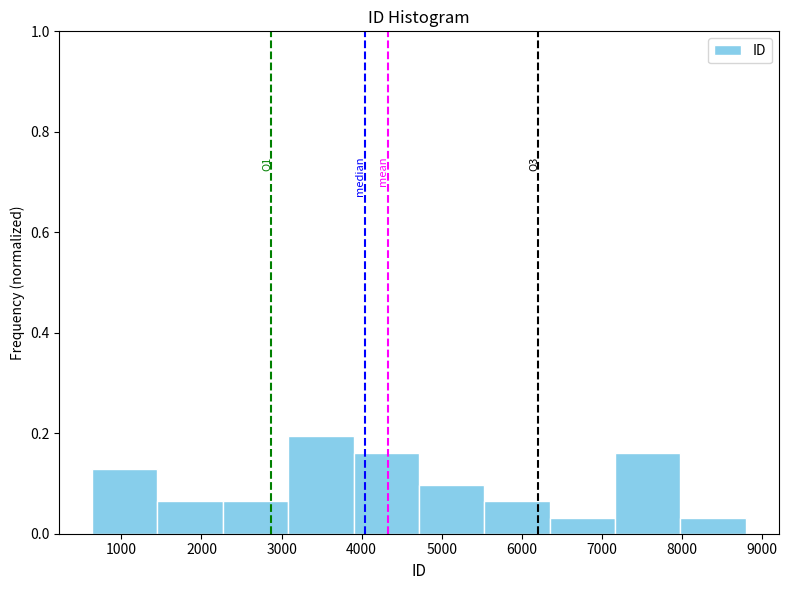

Over which range of the x-axis is the bar tallest?

3100 to 3900